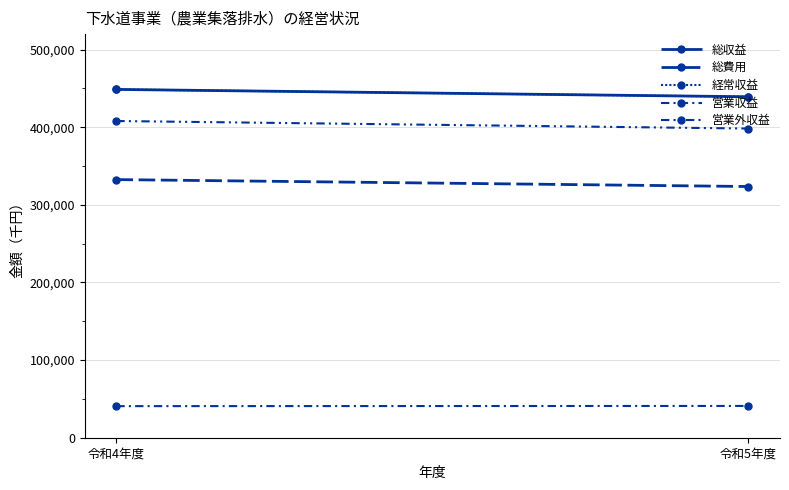

Which series has the widest spread of values?

営業外収益